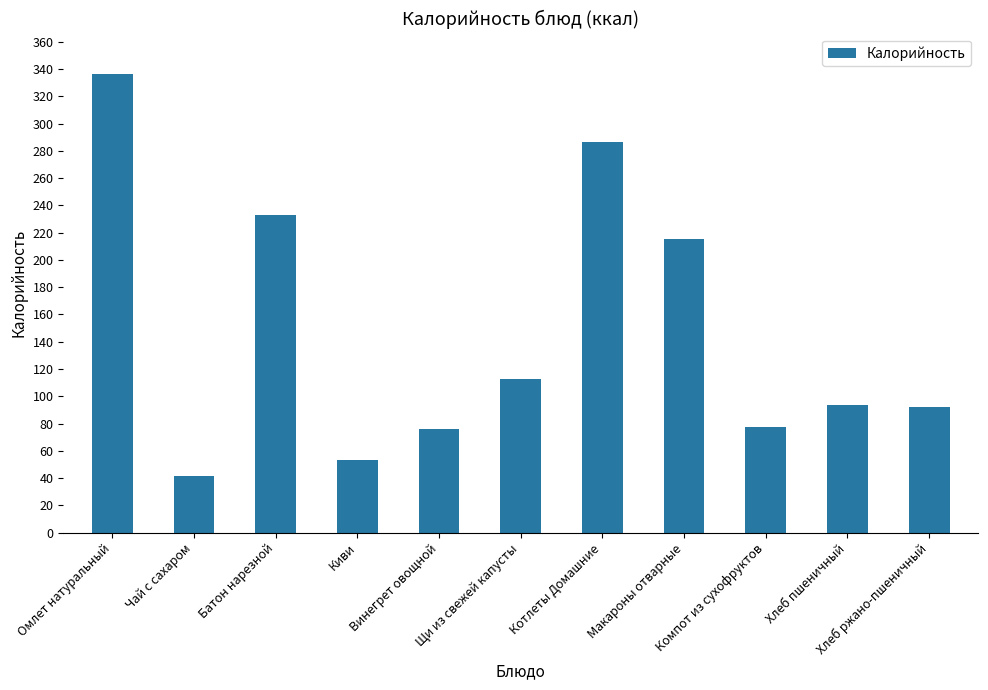

Is it true that the value at Чай с сахаром is 41.6?

True